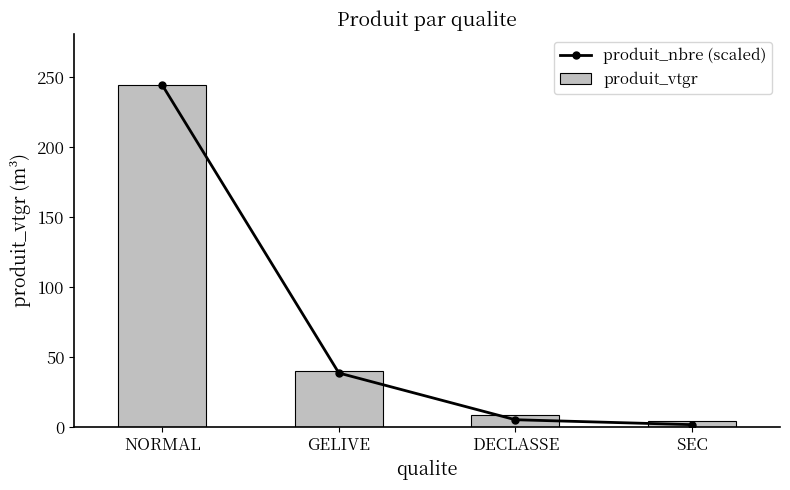

How many values in the produit_vtgr series are below 39?

2